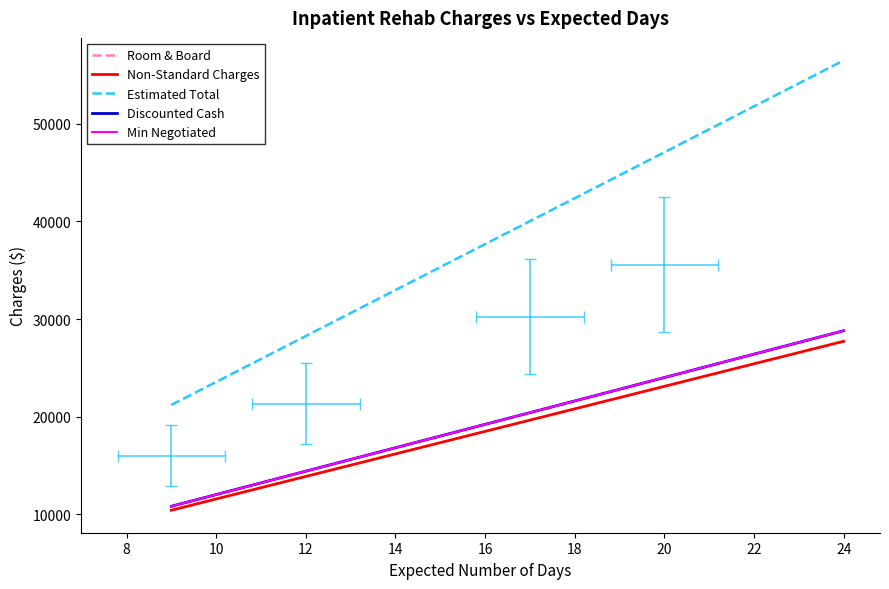

Which series has the largest total across all categories?

Estimated Total